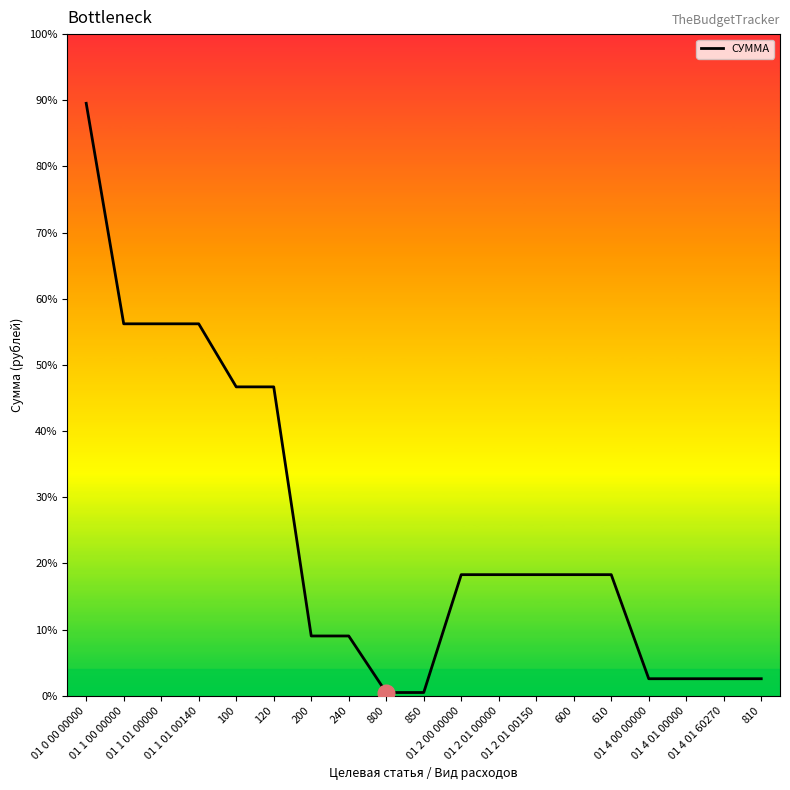

Does the chart have visible grid lines?

No